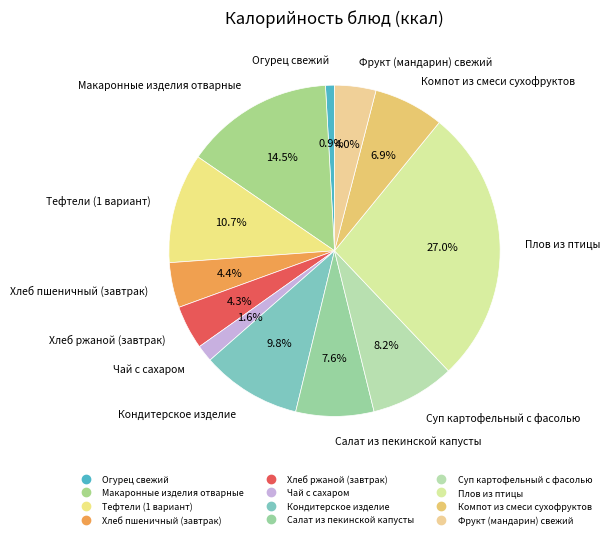

What percentage is the Плов из птицы slice, to the nearest percent?

27%